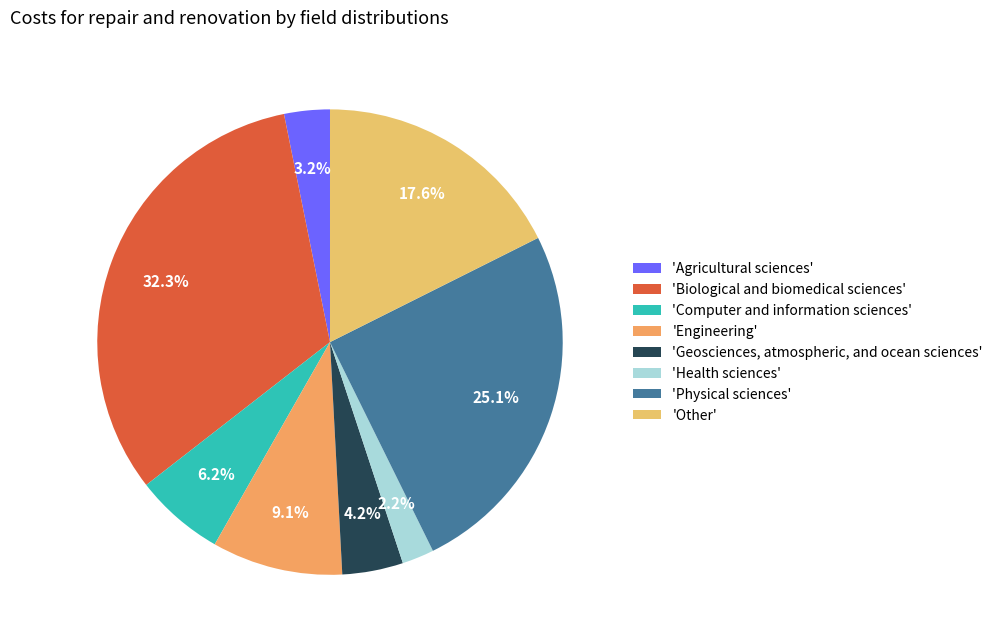

How many segments does this pie chart have?

8